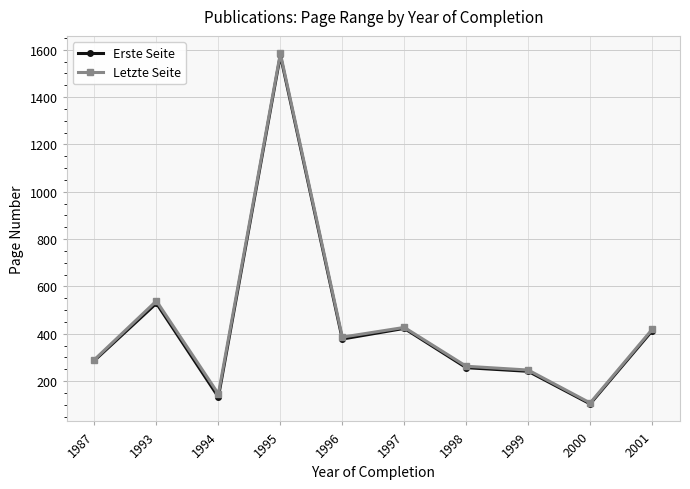

Reading right to left, list all the values displayed in this chart.

Erste Seite: 412.8	104.0	241.7	257.0	423.0	378.0	1576.3	133.0	529.0	287.5
Letzte Seite: 418.6	108.0	247.0	263.0	427.0	386.0	1584.3	146.0	539.0	291.0